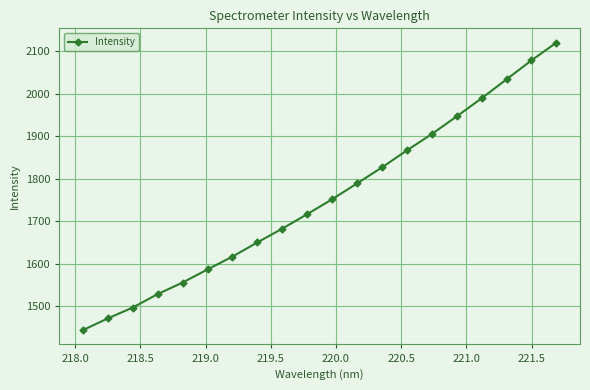

Does the chart have visible grid lines?

Yes